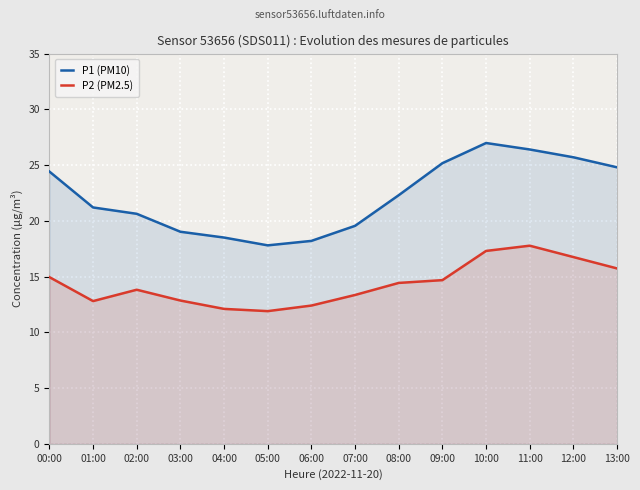

True or false: P2 (PM2.5) and P1 (PM10) intersect in this chart.

False